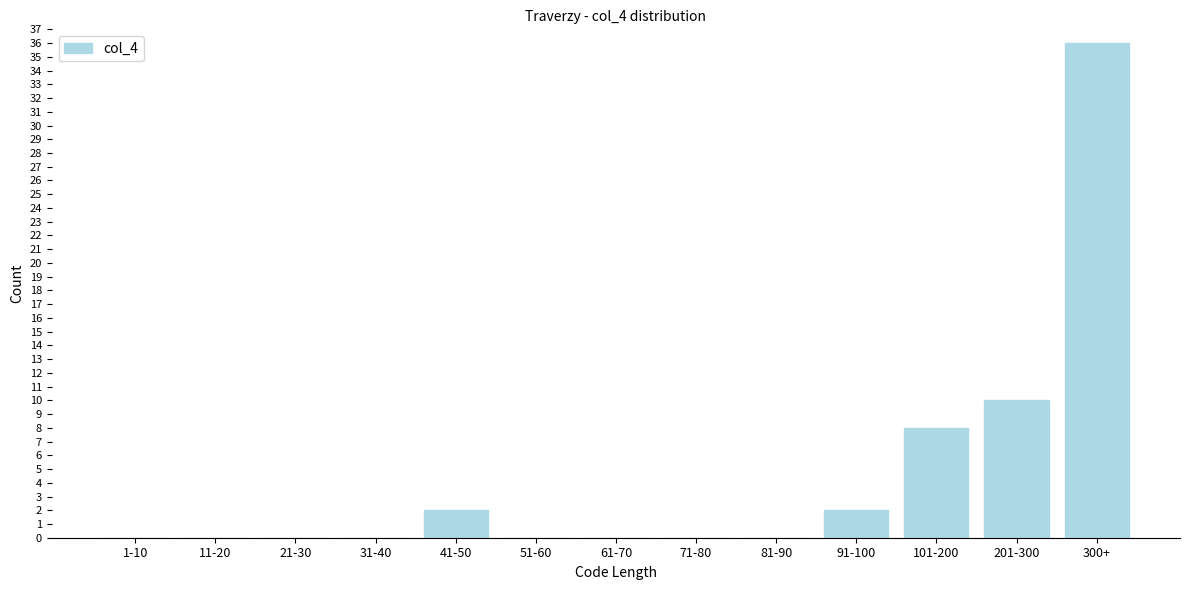

Reading left to right, list all the values displayed in this chart.

1-10=0	11-20=0	21-30=0	31-40=0	41-50=2	51-60=0	61-70=0	71-80=0	81-90=0	91-100=2	101-200=8	201-300=10	300+=36